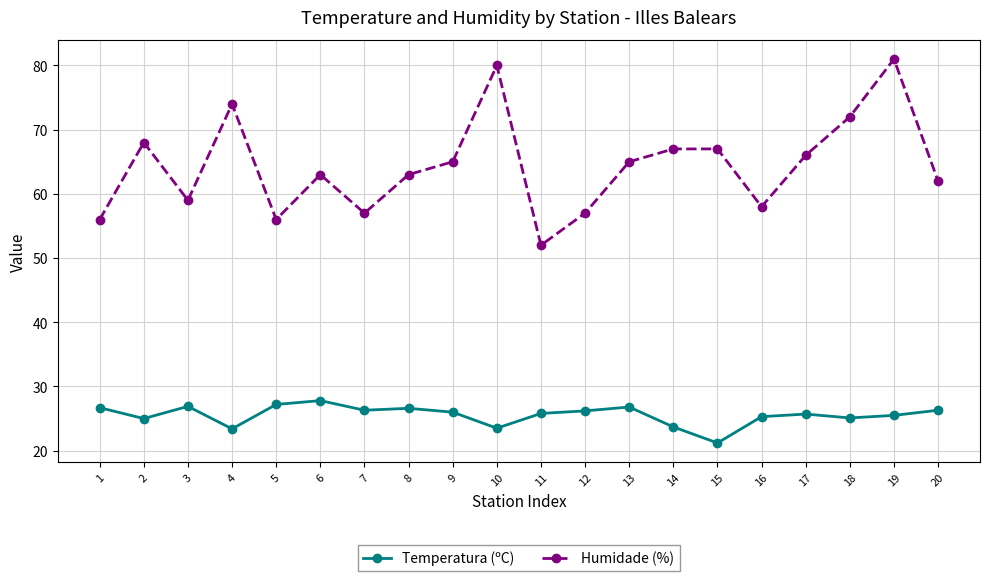

Which series changed the most between 4 and 10?

Humidade (%)